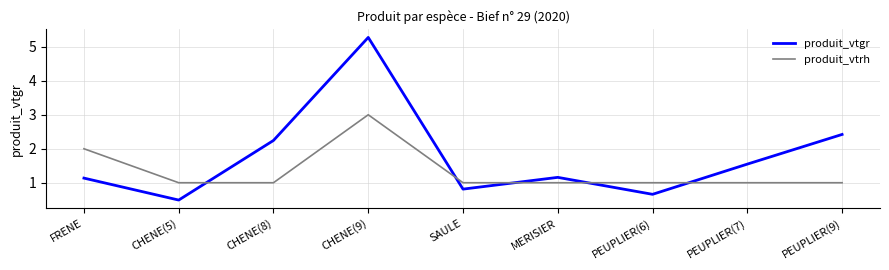

At how many categories does at least one series exceed 3?

1